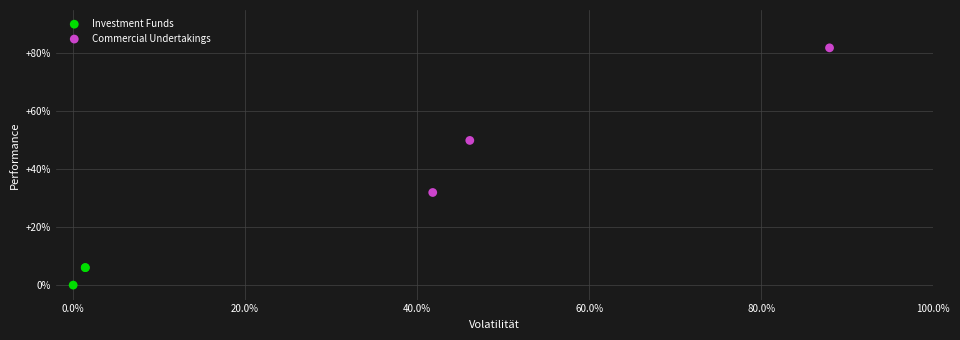

Which series has the widest spread of Y values?

Commercial Undertakings